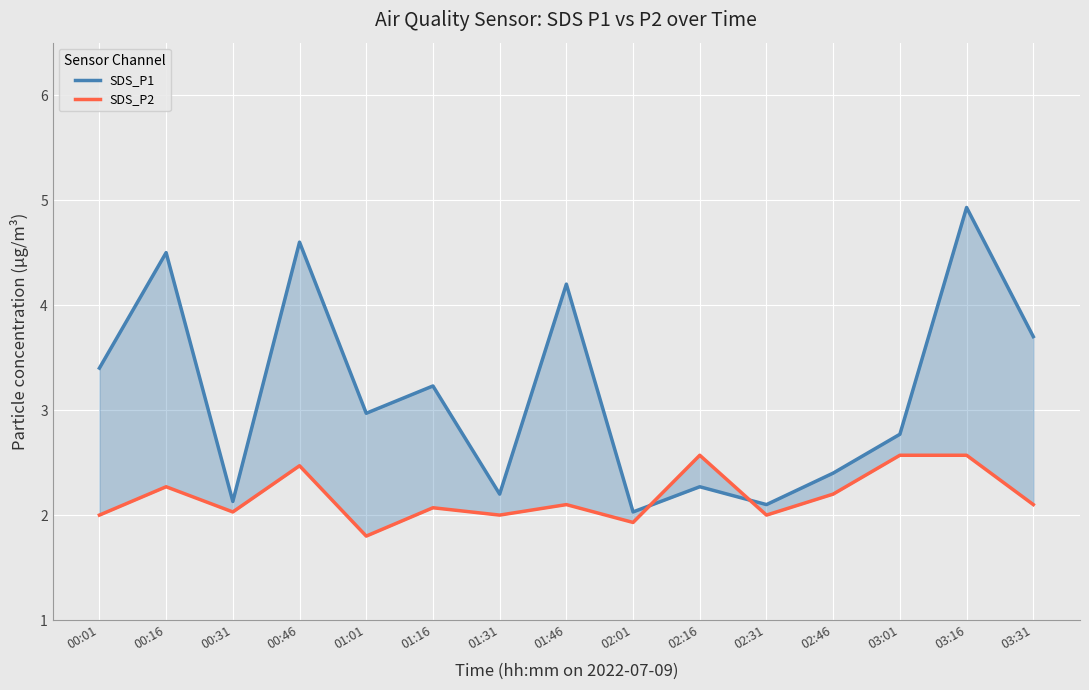

Reading left to right, what are all the values shown in this chart?

SDS_P1: 3.4	4.5	2.1	4.6	3.0	3.2	2.2	4.2	2.0	2.3	2.1	2.4	2.8	4.9	3.7
SDS_P2: 2.0	2.3	2.0	2.5	1.8	2.1	2.0	2.1	1.9	2.6	2.0	2.2	2.6	2.6	2.1